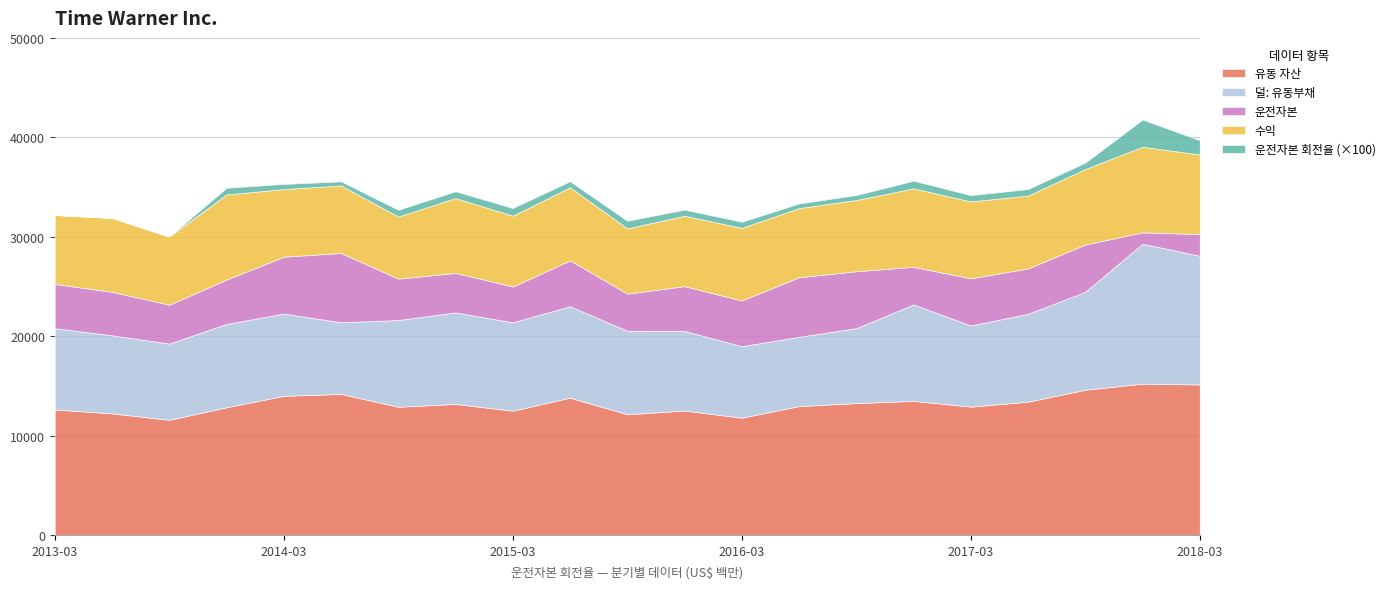

List the labels in order of 수익 value, smallest first.

2014-09-30, 2015-09-30, 2014-06-30, 2014-03-31, 2013-09-30, 2013-03-31, 2016-06-30, 2015-12-31, 2015-03-31, 2016-09-30, 2016-03-31, 2017-06-30, 2015-06-30, 2013-06-30, 2014-12-31, 2017-09-30, 2017-03-31, 2016-12-31, 2018-03-31, 2013-12-31, 2017-12-31